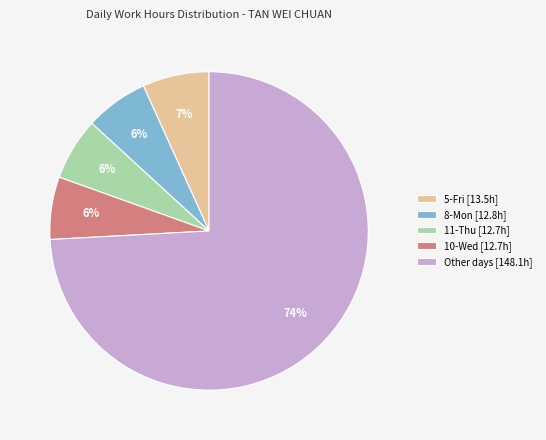

Which category has the biggest portion of the pie?

Other days [148.1h]